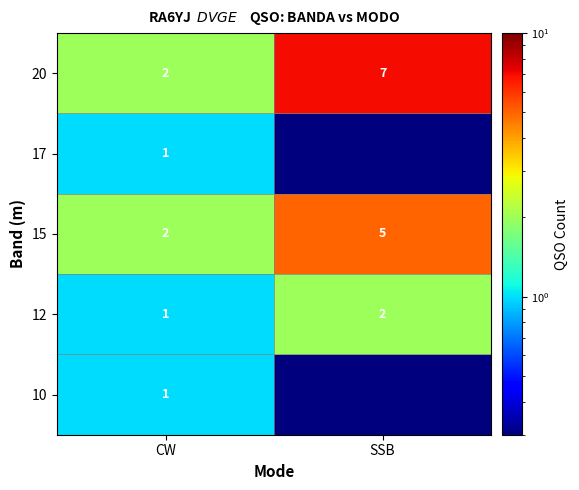

What is the spread (max minus min) of values at CW?

1.0